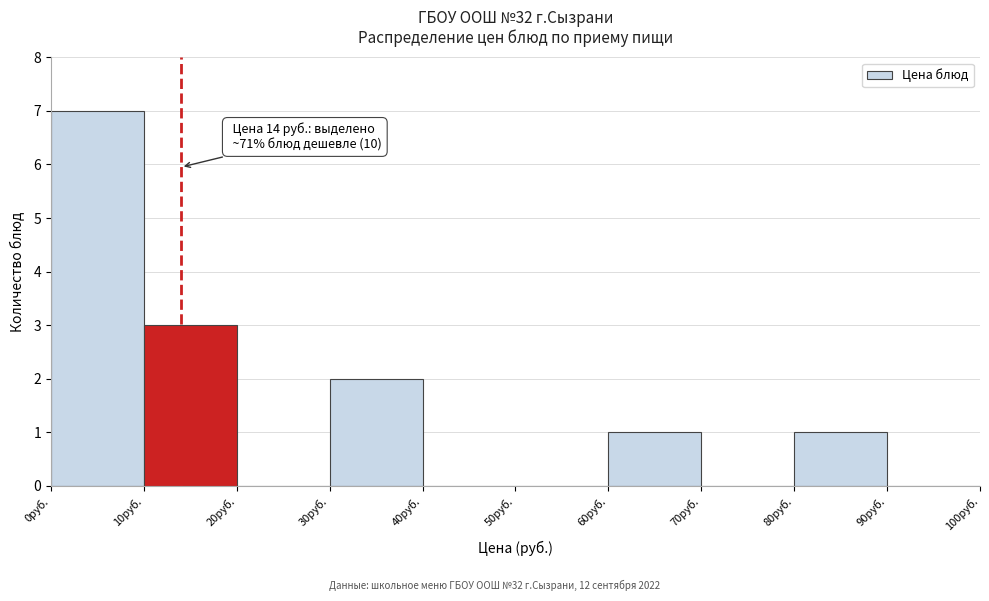

Over which range of the x-axis is the bar tallest?

0 to 10